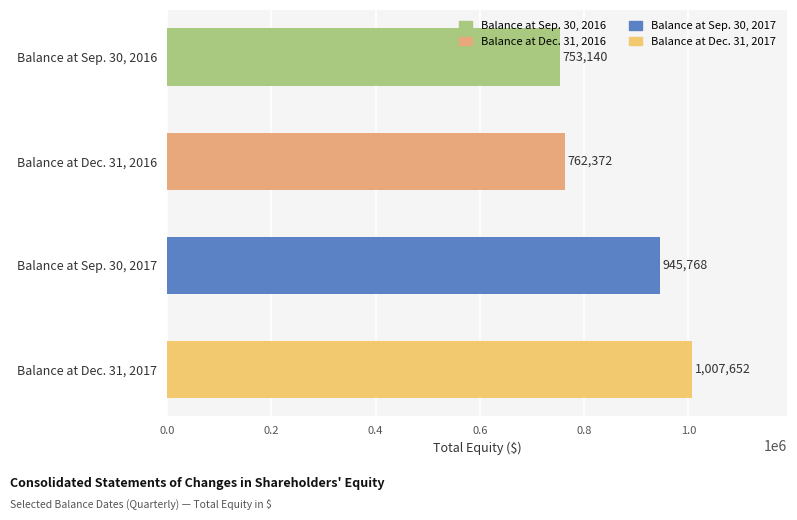

List the labels in order of value, smallest first.

Balance at Sep. 30, 2016, Balance at Dec. 31, 2016, Balance at Sep. 30, 2017, Balance at Dec. 31, 2017